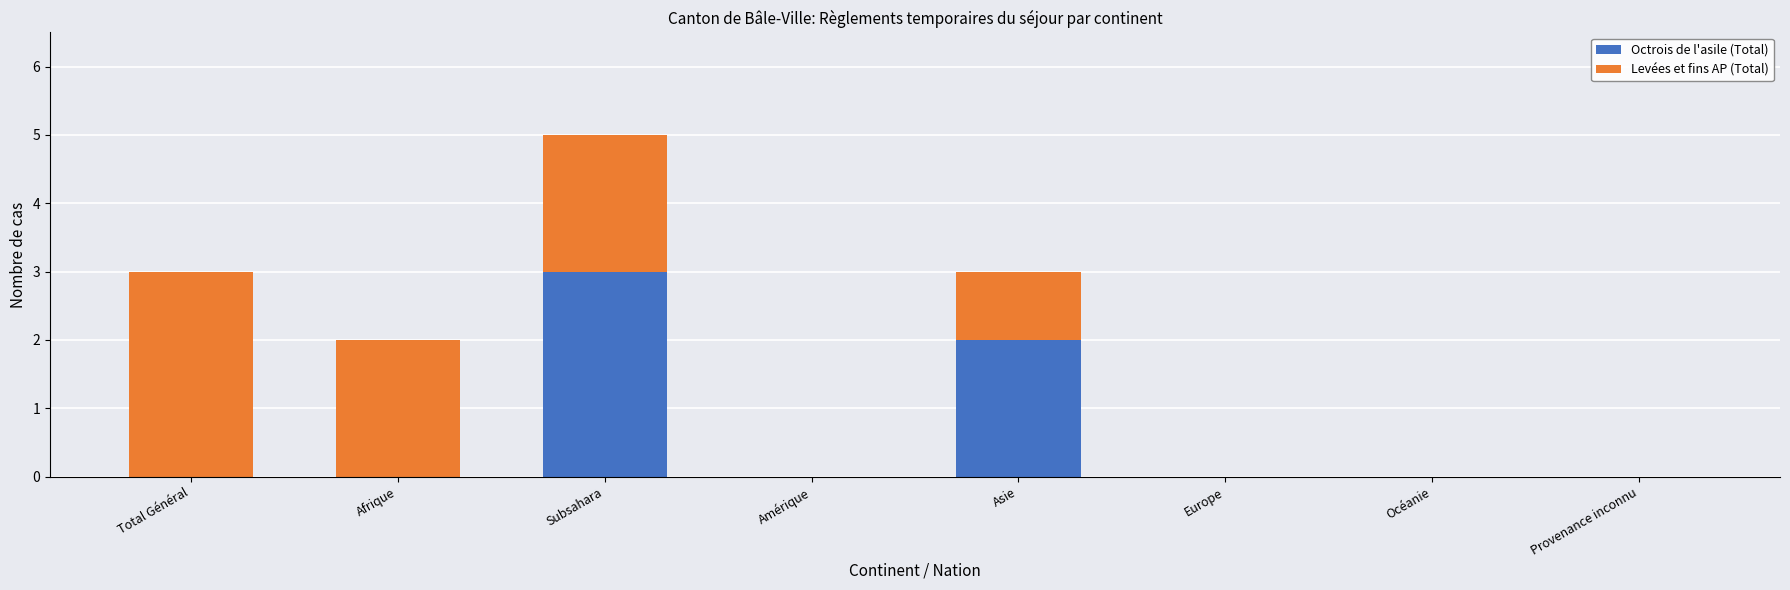

At which category is the sum across all series the highest?

Subsahara